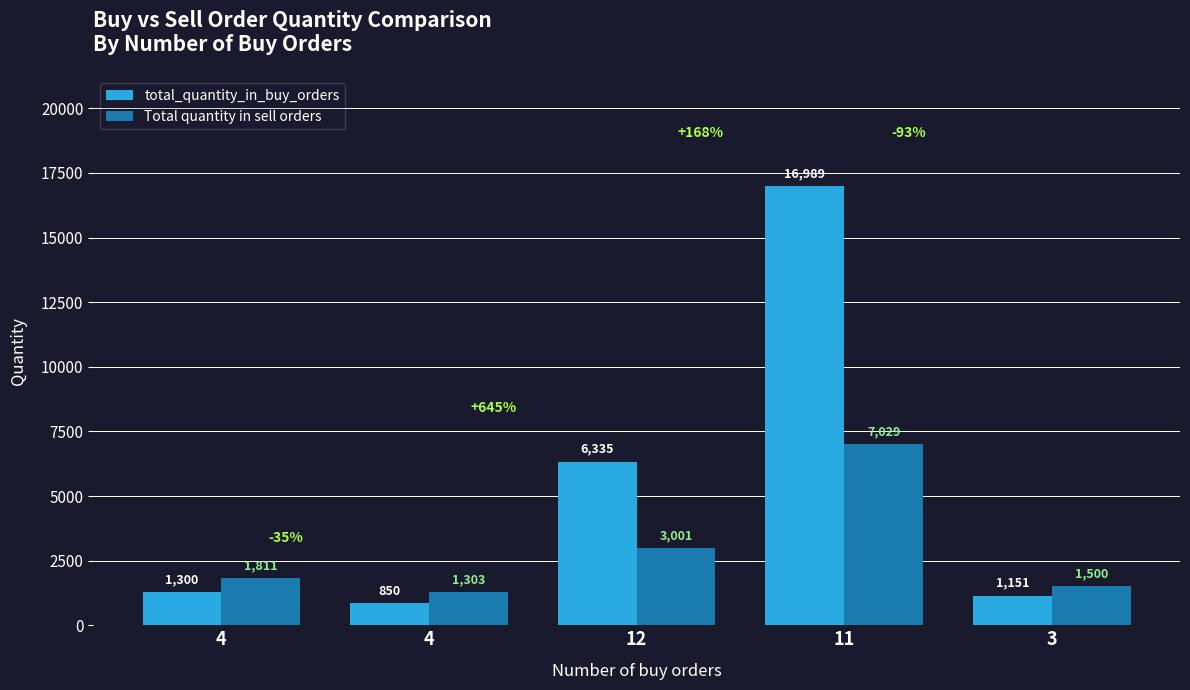

What is the highest value of the total_quantity_in_buy_orders series?

16989